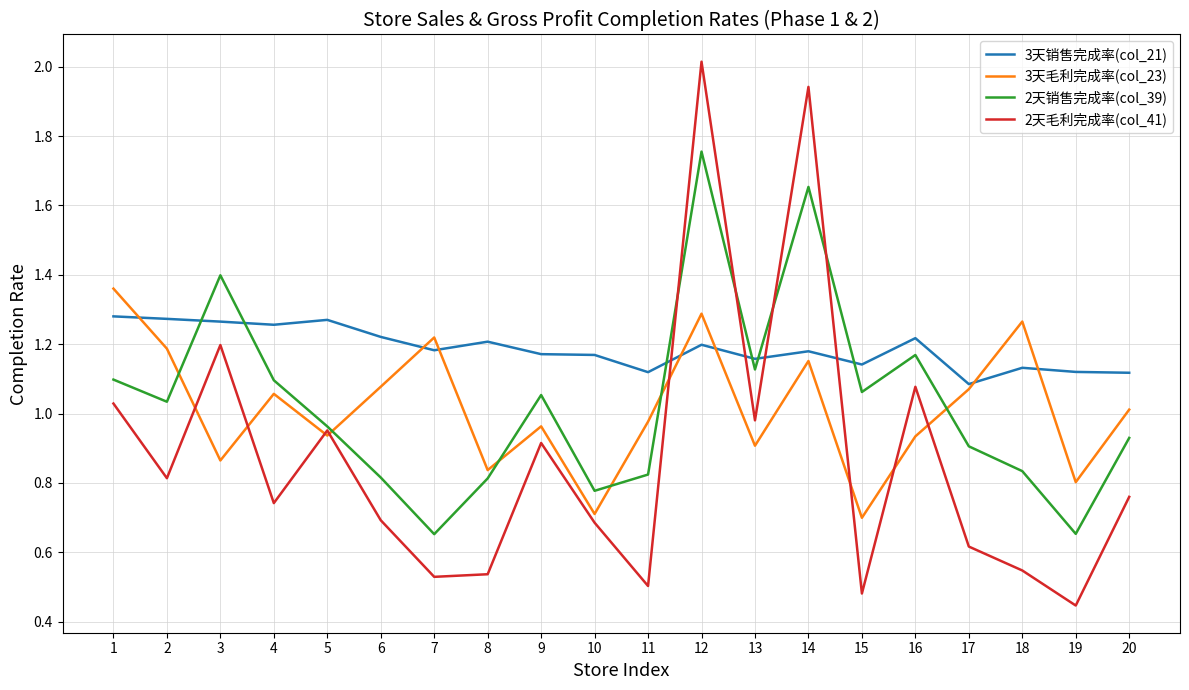

What is the maximum value shown in the chart?

2.0